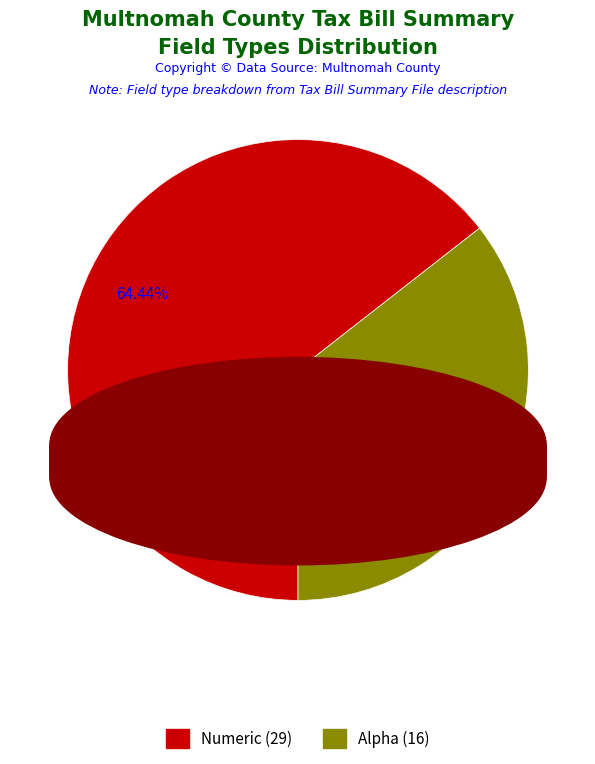

The Numeric slice represents 64% of the pie. True or false?

True